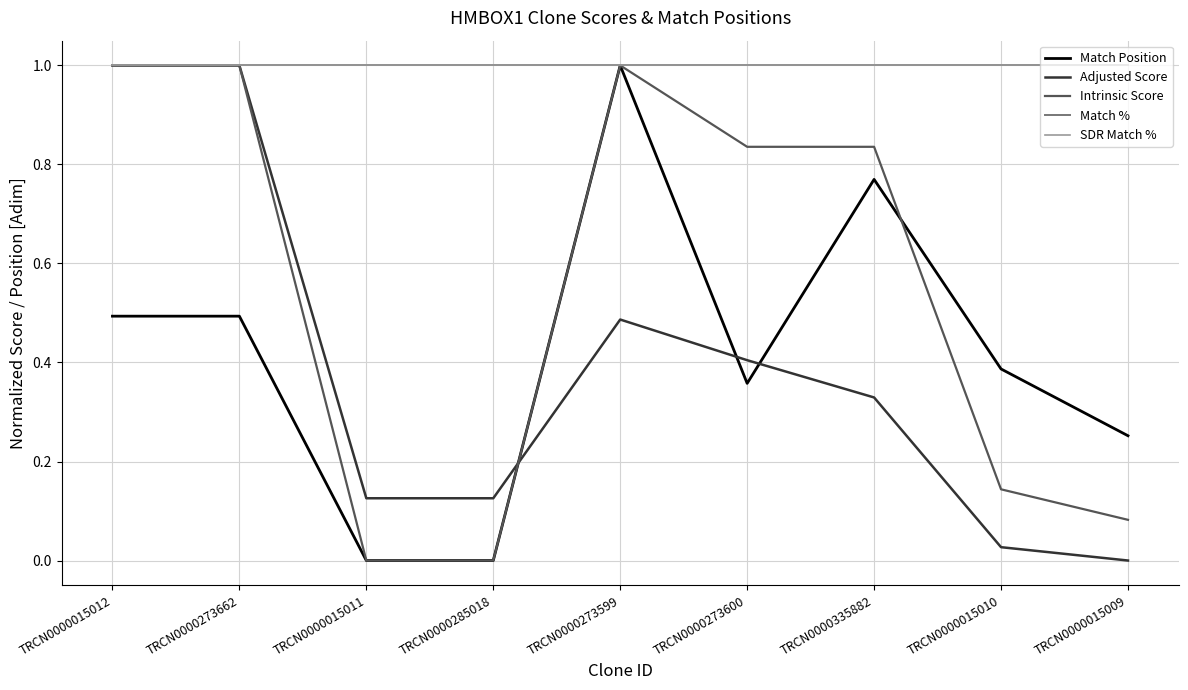

Where is Match Position nearest to the value 0?

TRCN0000015011